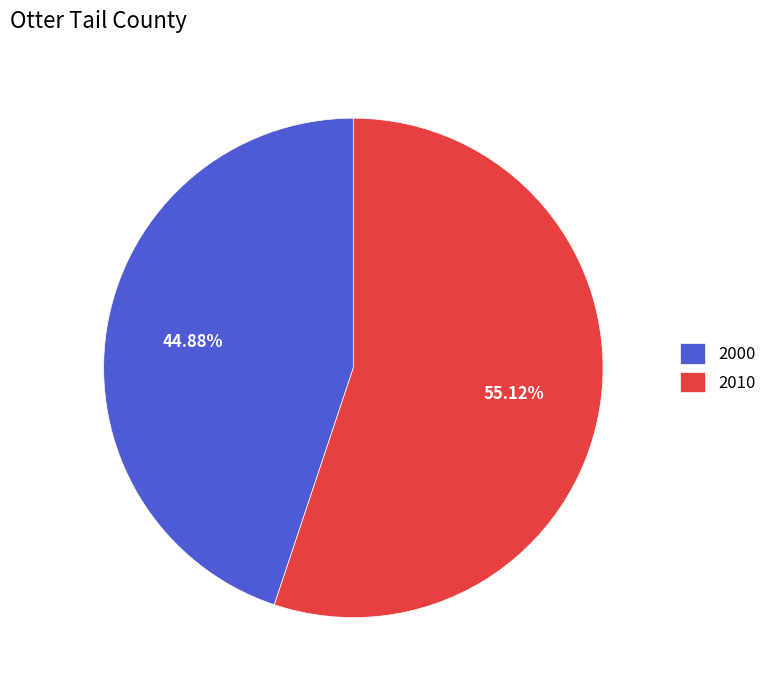

Rank the categories by value from highest to lowest.

2010, 2000